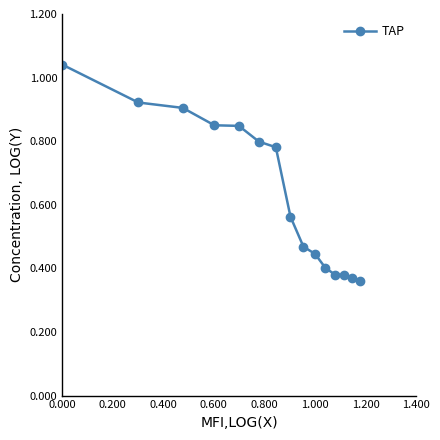

What is the sum of all values?

9.5